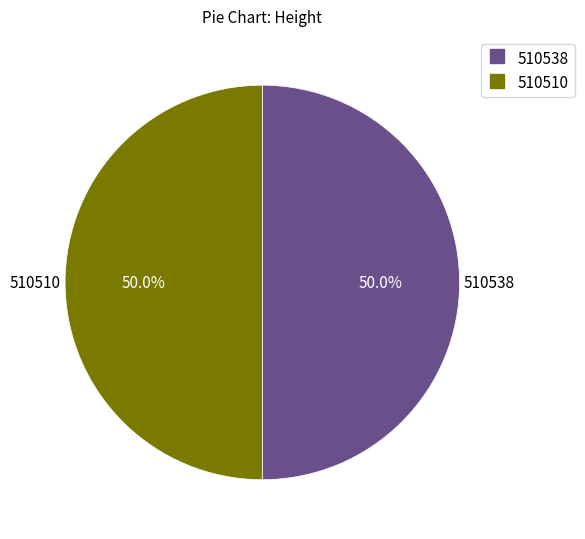

Combined, do 510538 and 510510 account for over 50%?

Yes